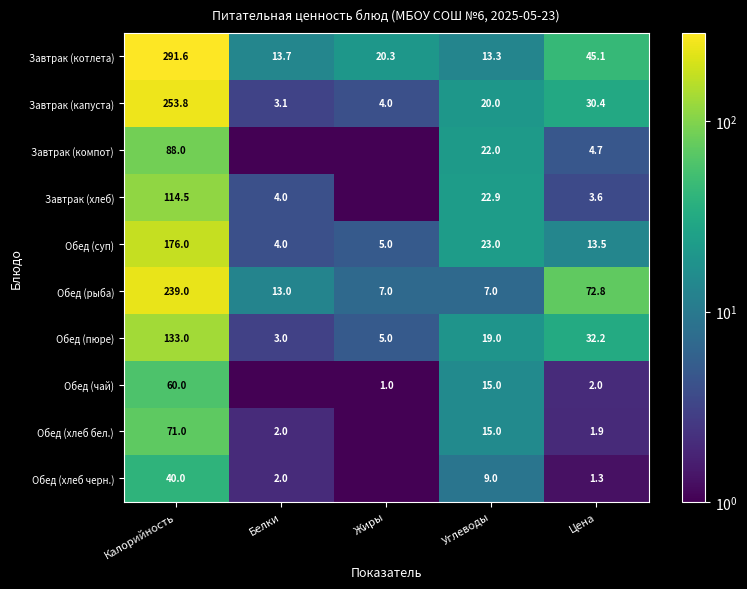

Is the value of Обед (чай) at Жиры greater than the value of Обед (хлеб черн.) at Углеводы?

No